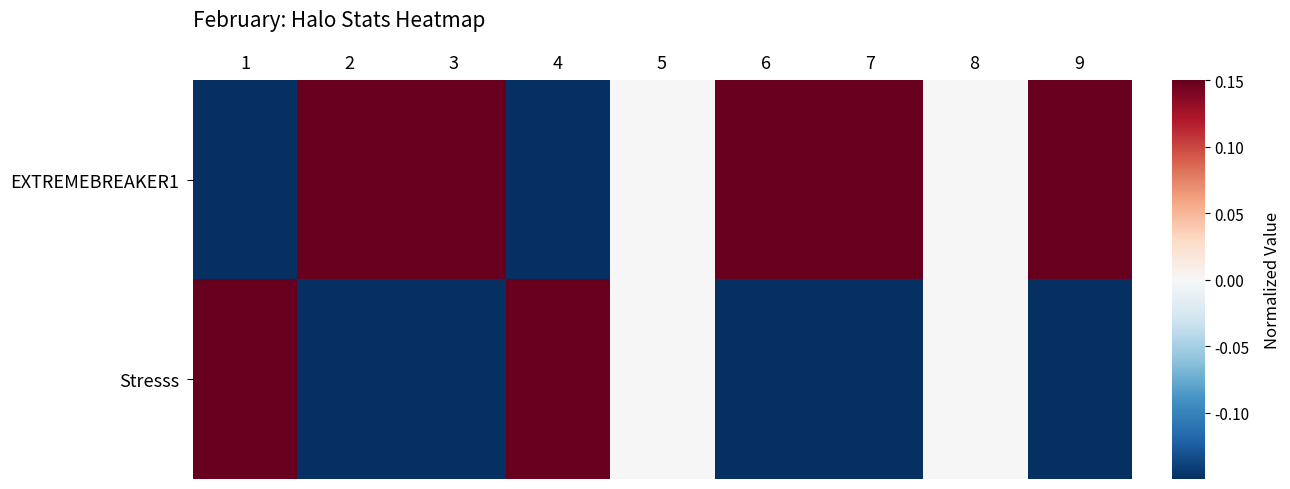

Which series has the widest spread of values?

Stresss